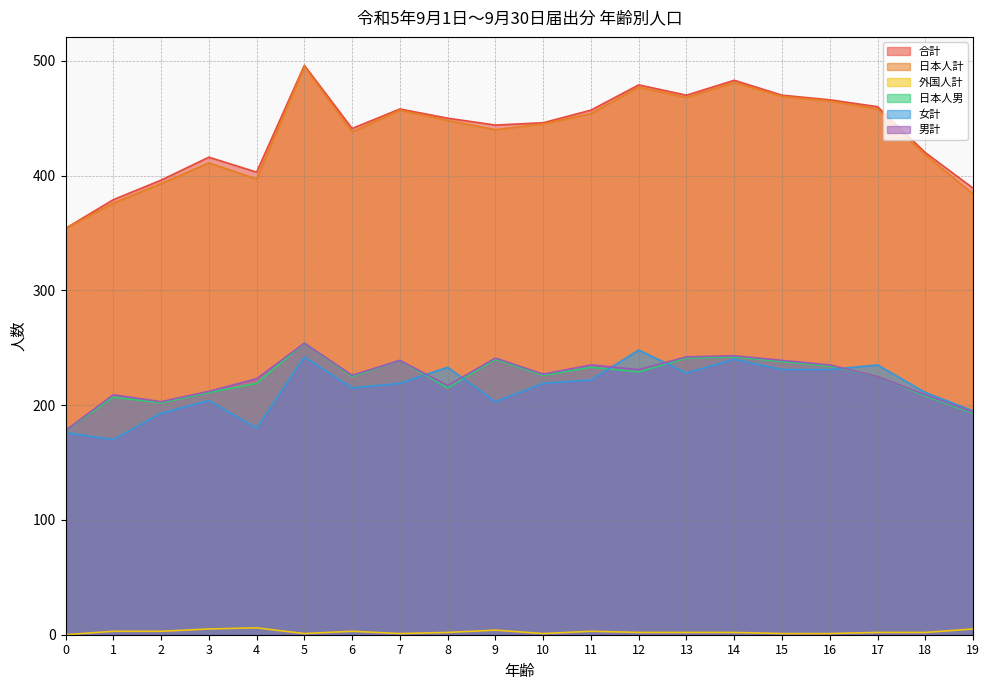

What is the spread (max minus min) of values at 11?

454